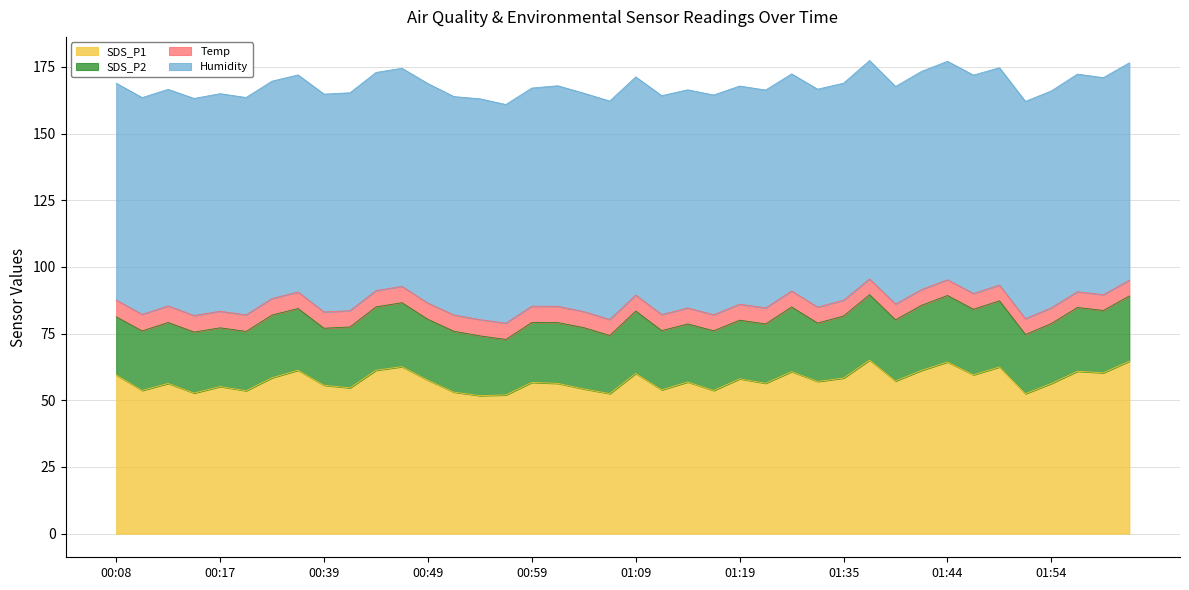

List the series in order of their peak value, lowest first.

Temp, SDS_P2, SDS_P1, Humidity